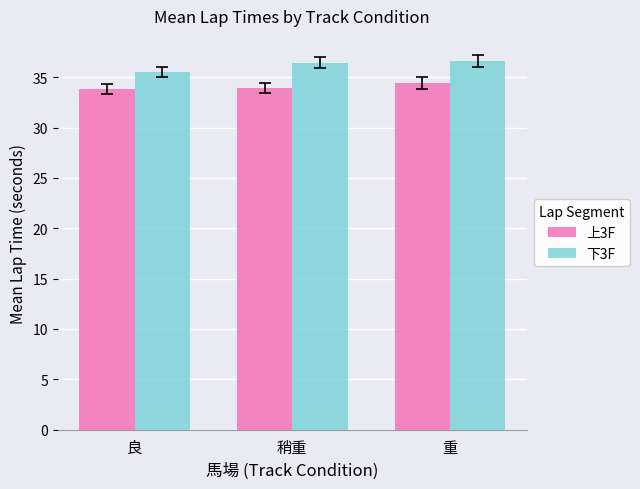

How many distinct data groups are displayed?

2